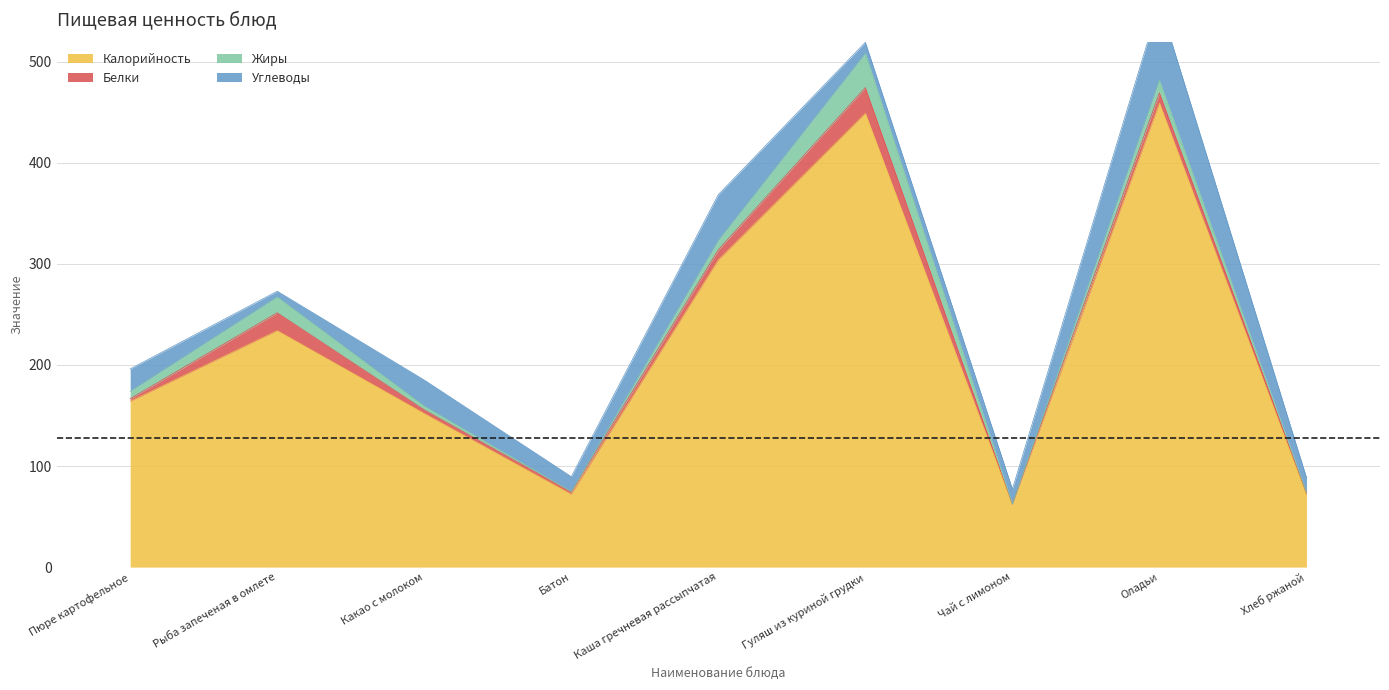

What is the sum of all Углеводы values?

231.9